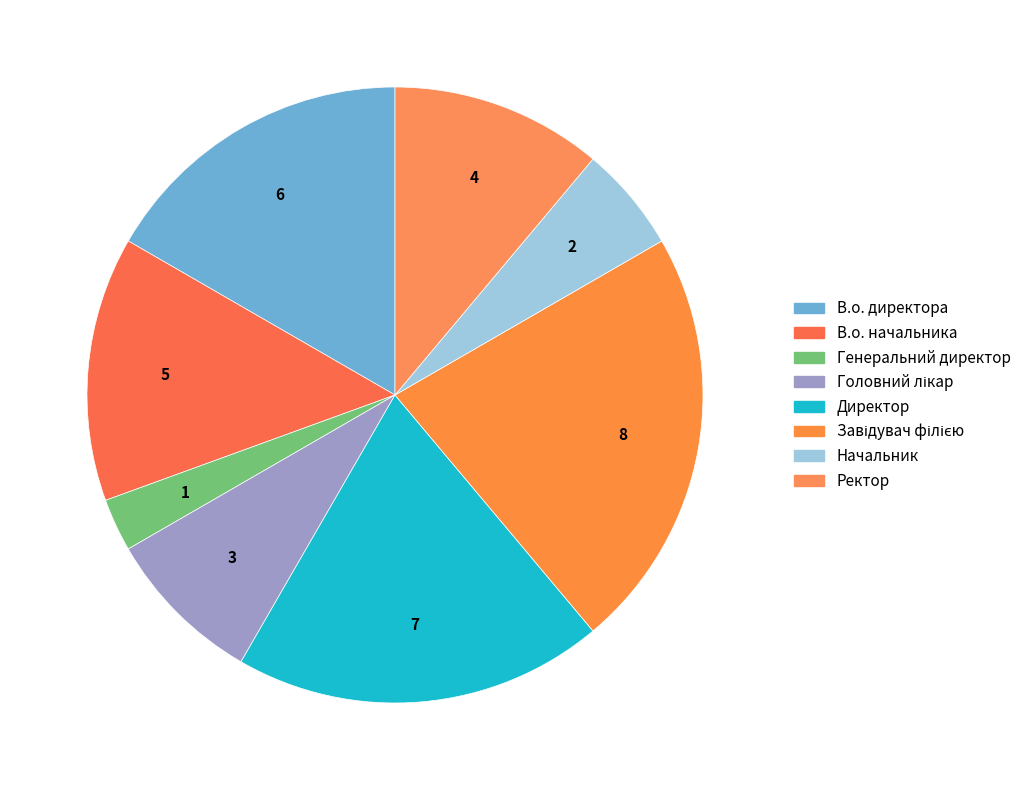

The В.о. директора slice represents 17% of the pie. True or false?

True